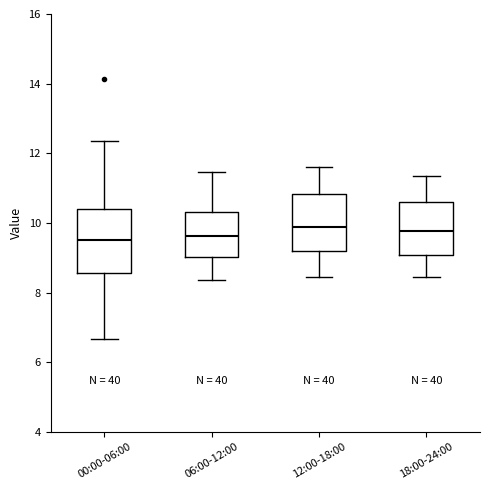

Reading left to right, transcribe this box plot: for each box, give where its median line is, the range the box spans, and where its two whiskers end, as read against the y-axis. The values are not printed on the chart, so give them approximately, as read against the axis.

00:00-06:00: median 9.6, box 8.6 to 10.4, whiskers 6.6 to 12.4
06:00-12:00: median 9.6, box 9.0 to 10.4, whiskers 8.4 to 11.4
12:00-18:00: median 9.8, box 9.2 to 10.8, whiskers 8.4 to 11.6
18:00-24:00: median 9.8, box 9.0 to 10.6, whiskers 8.4 to 11.4